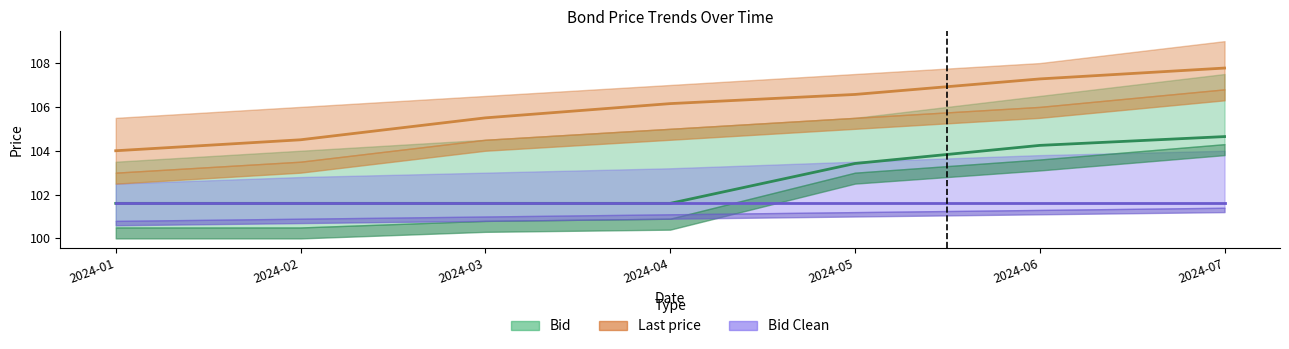

What is the sum of all Bid values?

718.7